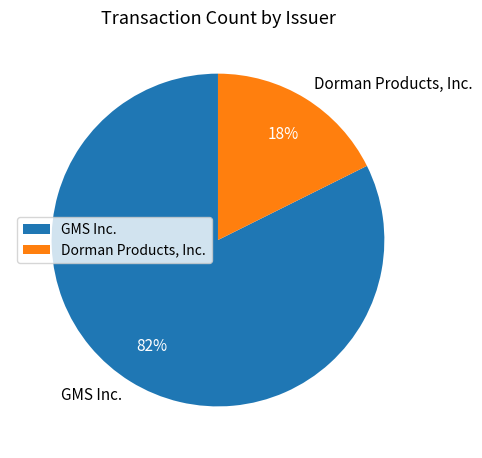

Combined, do Dorman Products, Inc. and GMS Inc. account for over 50%?

Yes